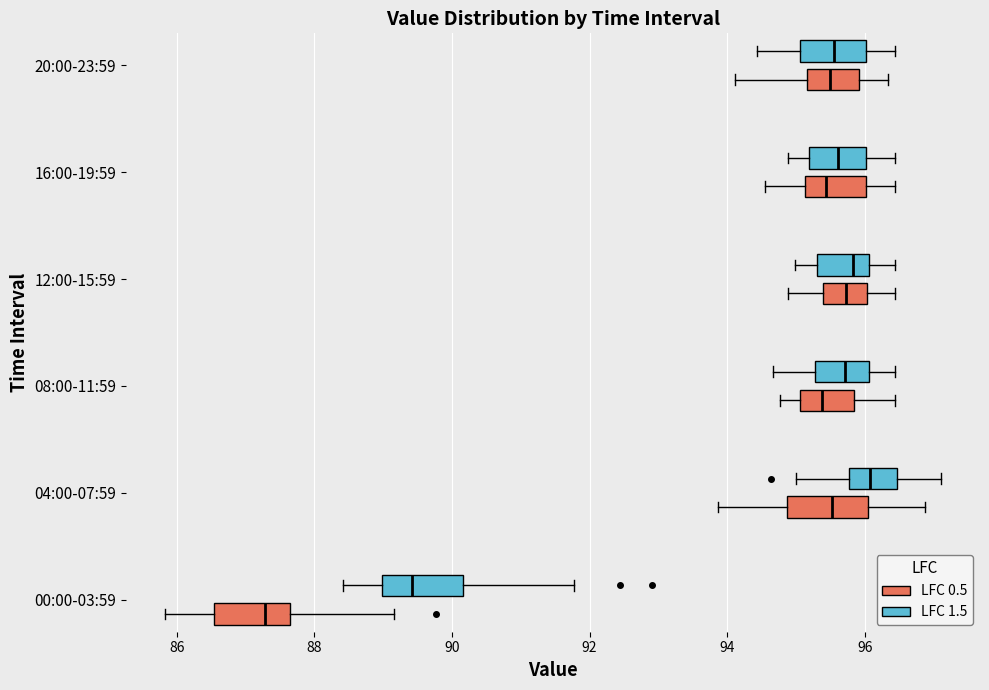

Reading bottom to top, transcribe this box plot: for each box, give where its median line is, the range the box spans, and where its two whiskers end, as read against the x-axis. The values are not printed on the chart, so give them approximately, as read against the axis.

00:00-03:59 (LFC 0.5): median 87.2, box 86.6 to 87.6, whiskers 85.8 to 89.2
00:00-03:59 (LFC 1.5): median 89.4, box 89.0 to 90.2, whiskers 88.4 to 91.8
04:00-07:59 (LFC 0.5): median 95.6, box 94.8 to 96.0, whiskers 93.8 to 96.8
04:00-07:59 (LFC 1.5): median 96.0, box 95.8 to 96.4, whiskers 95.0 to 97.2
08:00-11:59 (LFC 0.5): median 95.4, box 95.0 to 95.8, whiskers 94.8 to 96.4
08:00-11:59 (LFC 1.5): median 95.8, box 95.2 to 96.0, whiskers 94.6 to 96.4
12:00-15:59 (LFC 0.5): median 95.8, box 95.4 to 96.0, whiskers 94.8 to 96.4
12:00-15:59 (LFC 1.5): median 95.8, box 95.4 to 96.0, whiskers 95.0 to 96.4
16:00-19:59 (LFC 0.5): median 95.4, box 95.2 to 96.0, whiskers 94.6 to 96.4
16:00-19:59 (LFC 1.5): median 95.6, box 95.2 to 96.0, whiskers 94.8 to 96.4
20:00-23:59 (LFC 0.5): median 95.4, box 95.2 to 96.0, whiskers 94.2 to 96.4
20:00-23:59 (LFC 1.5): median 95.6, box 95.0 to 96.0, whiskers 94.4 to 96.4